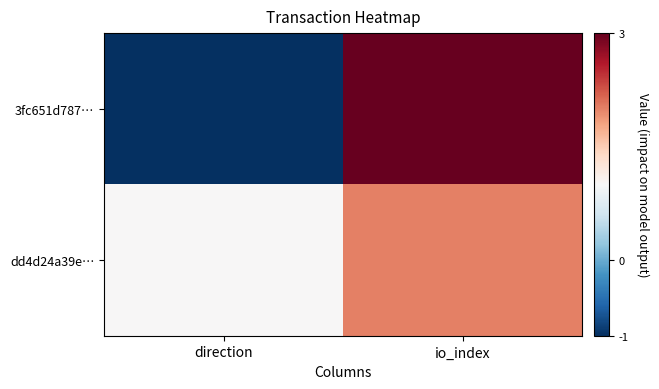

What is the total value across all series at io_index?

5